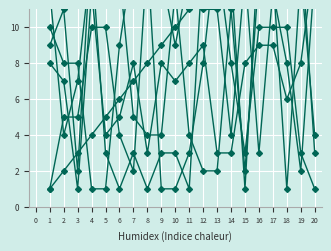

What is the value of the C9 point at the 9th from the left?

4